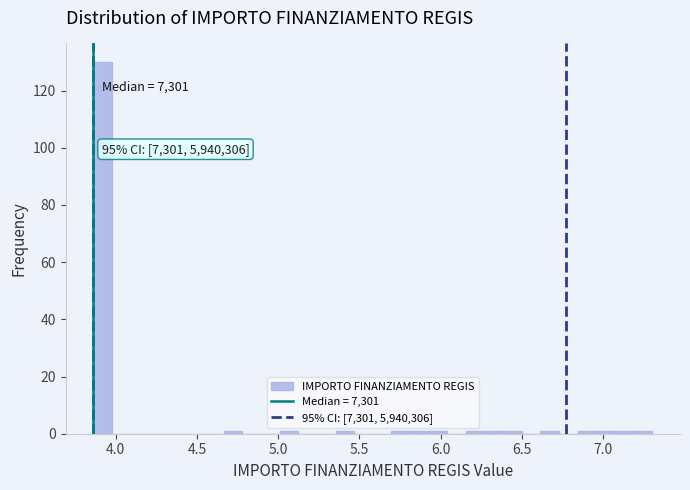

Around what value on the x-axis is the tallest bar? Give the approximate position of its centre, as read against the axis.

3.90